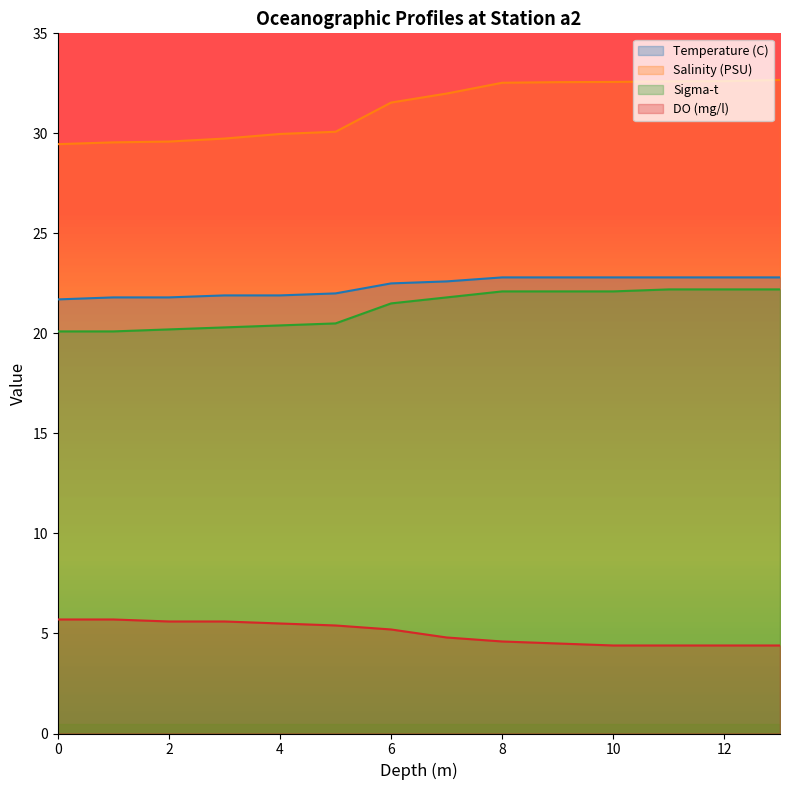

Rank the categories by Sigma-t value from highest to lowest.

11, 12, 13, 8, 9, 10, 7, 6, 5, 4, 3, 2, 0, 1